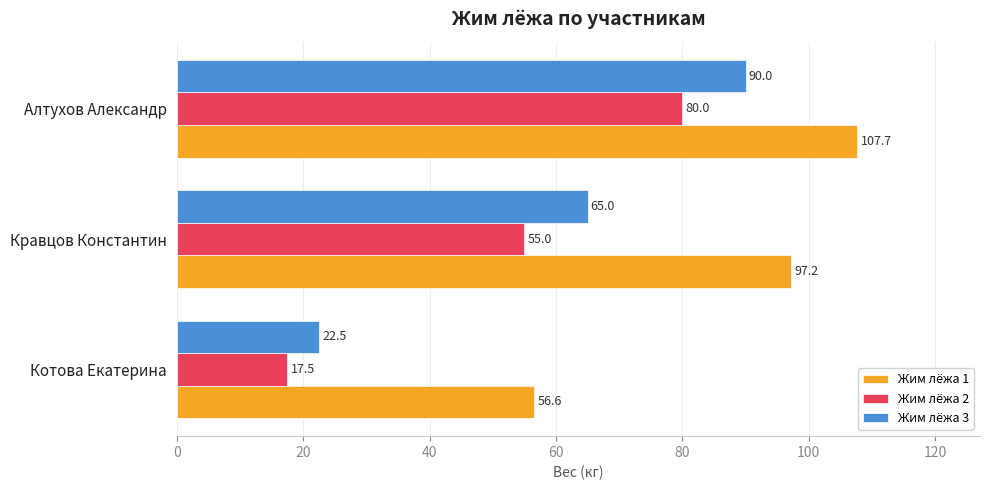

What is the sum of all Жим лёжа 3 values?

177.5